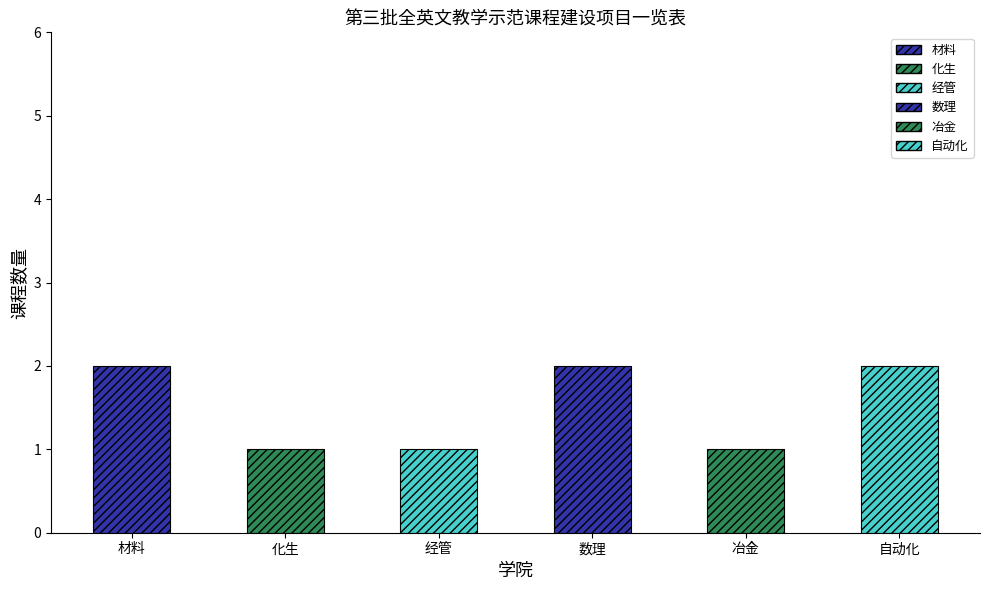

What is the difference between the values at 材料 and 经管?

1